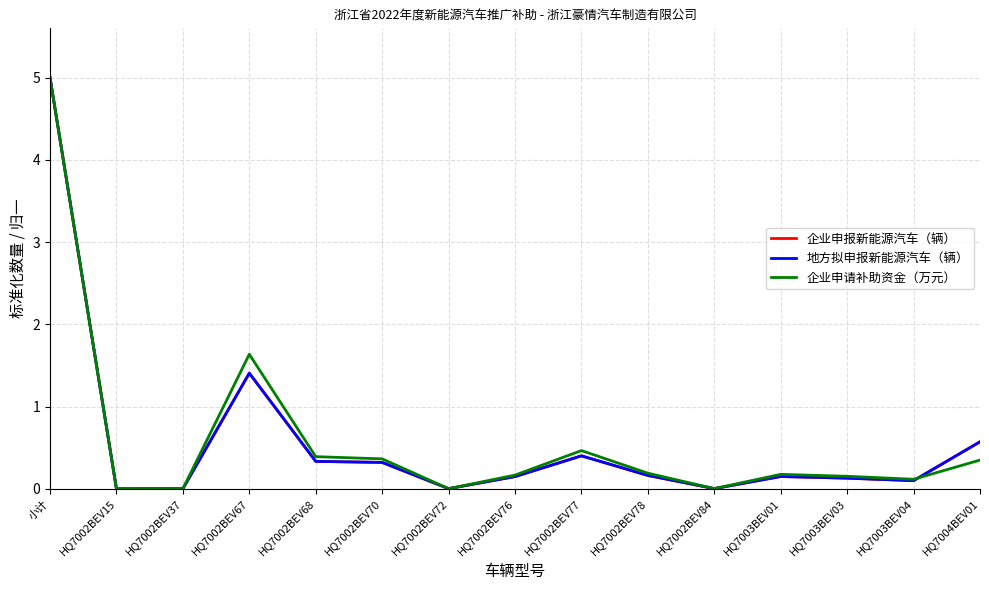

Between 小计 and HQ7002BEV72, which series saw the biggest shift?

企业申请补助资金（万元）